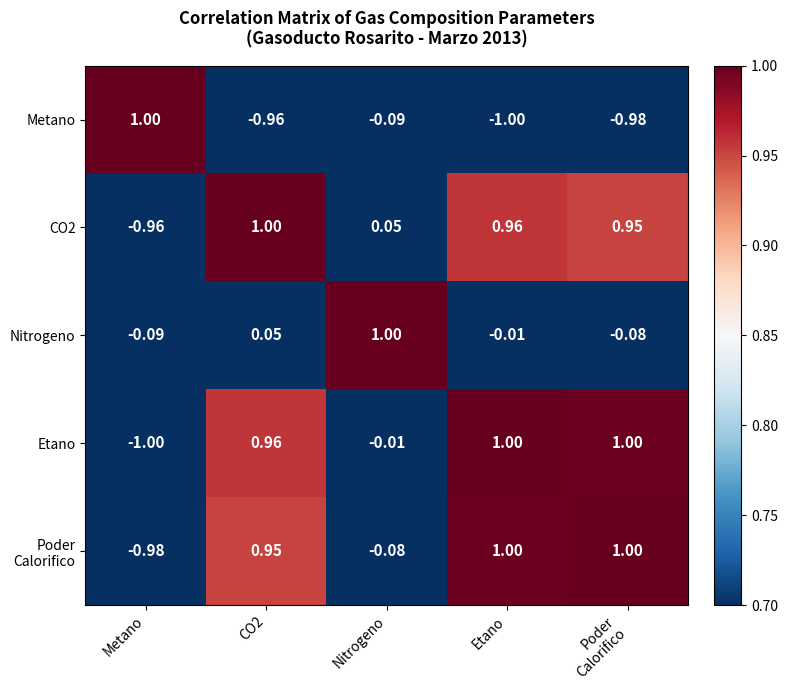

Where is CO2 nearest to the value 0?

Nitrogeno